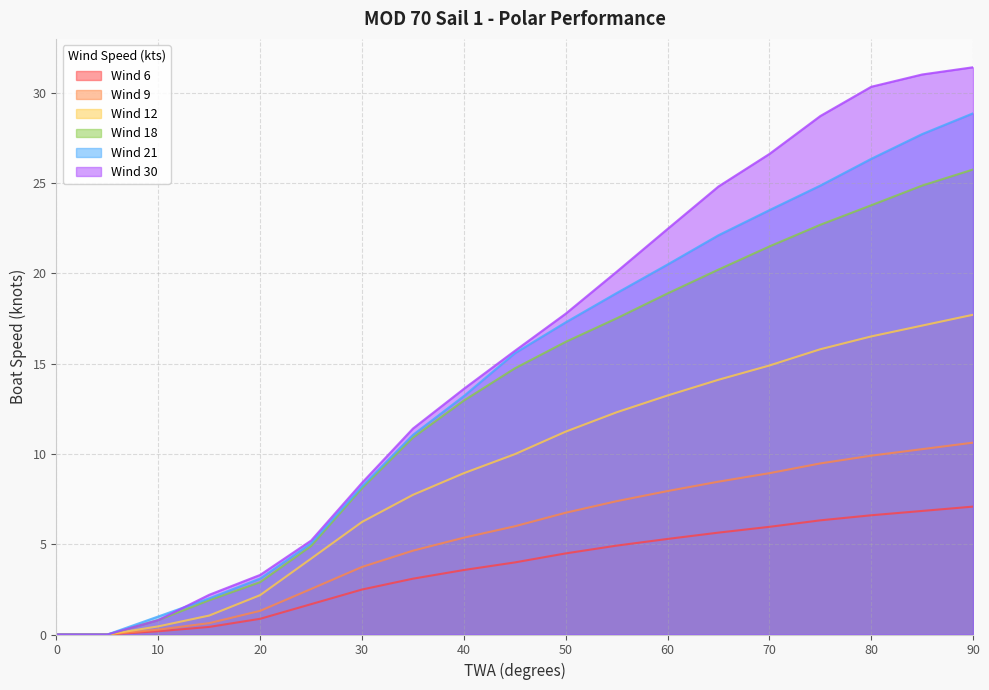

Is the value of Wind 9 at 30 greater than the value of Wind 21 at 15?

Yes